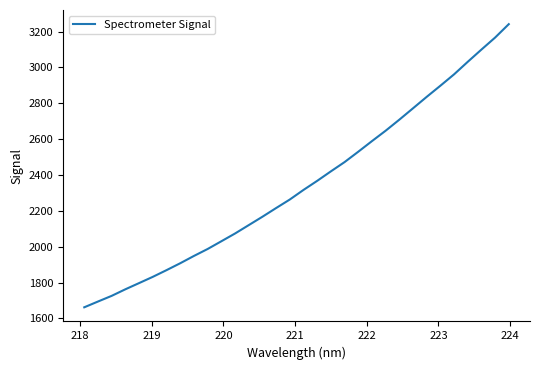

What is the greatest value displayed?

3241.2